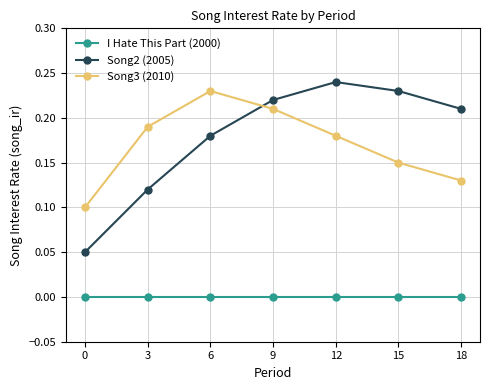

What is the total value across all series at 3?

0.3